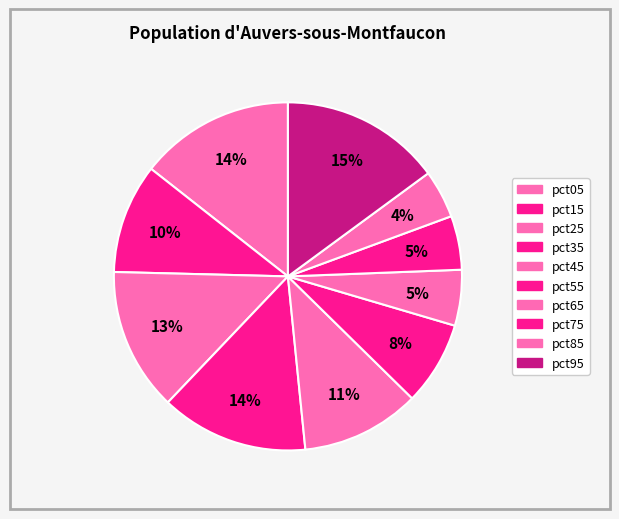

What is the largest slice in the pie chart?

pct95